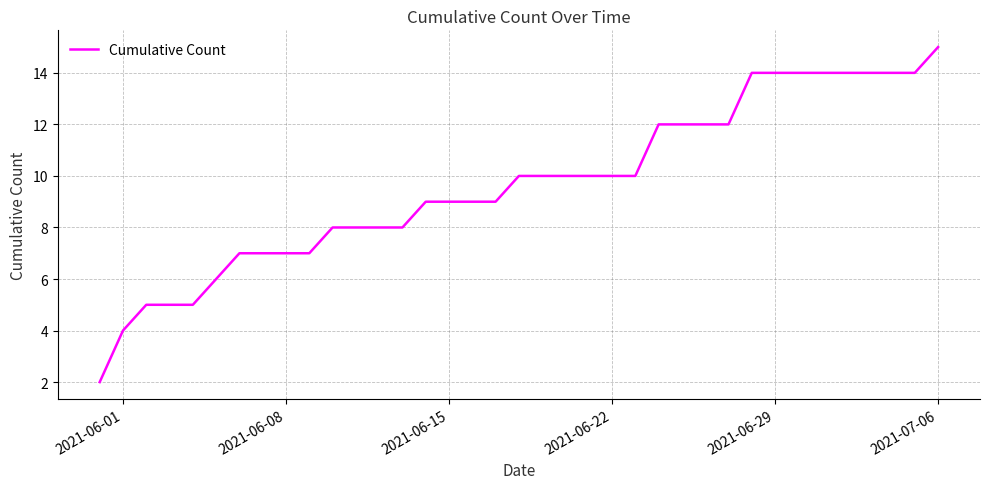

Reading left to right, list all the values displayed in this chart.

2	4	5	5	5	6	7	7	7	7	8	8	8	8	9	9	9	9	10	10	10	10	10	10	12	12	12	12	14	14	14	14	14	14	14	14	15